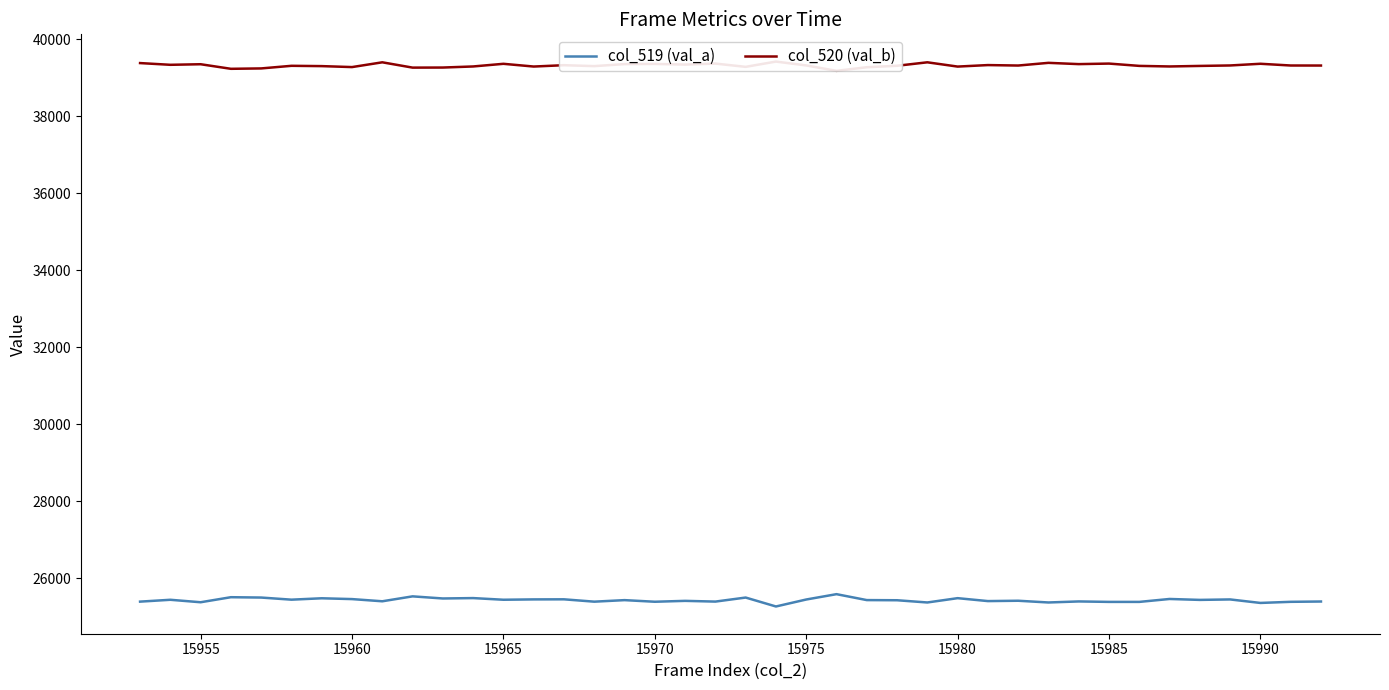

The value of col_519 (val_a) at 15975 is 25443. True or false?

True